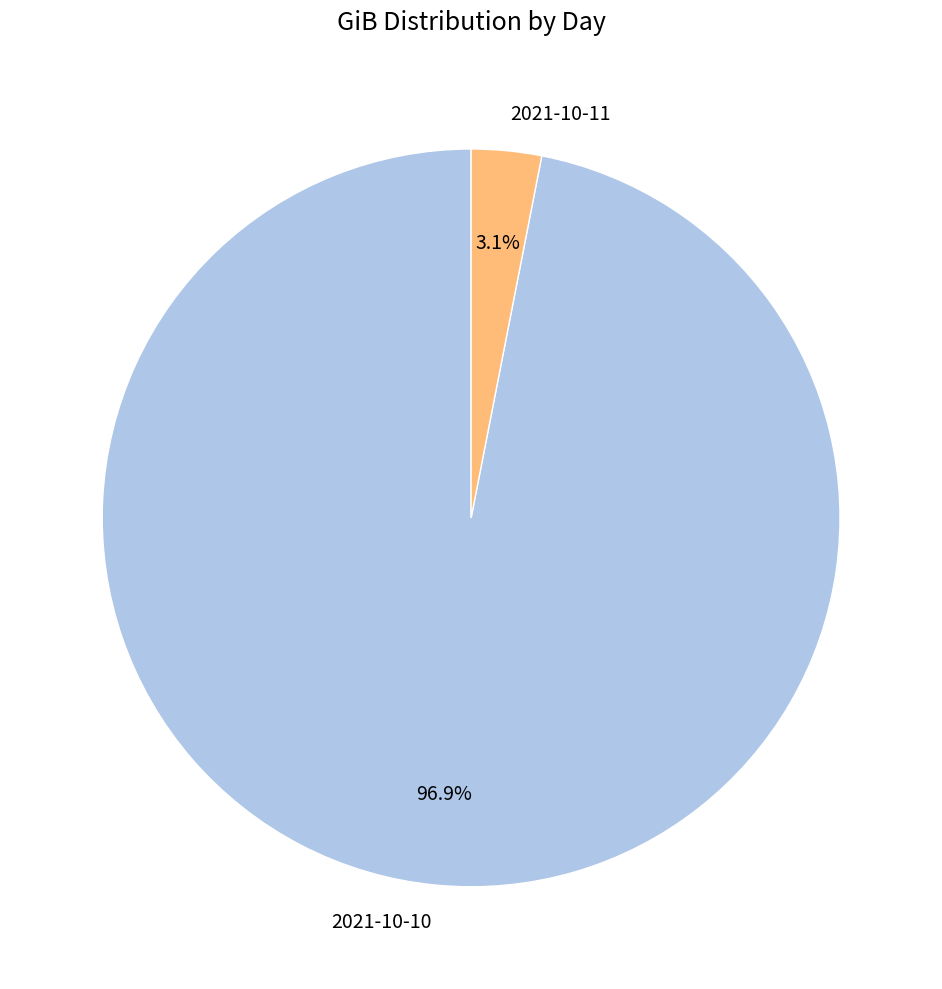

How many slices are in this pie chart?

2